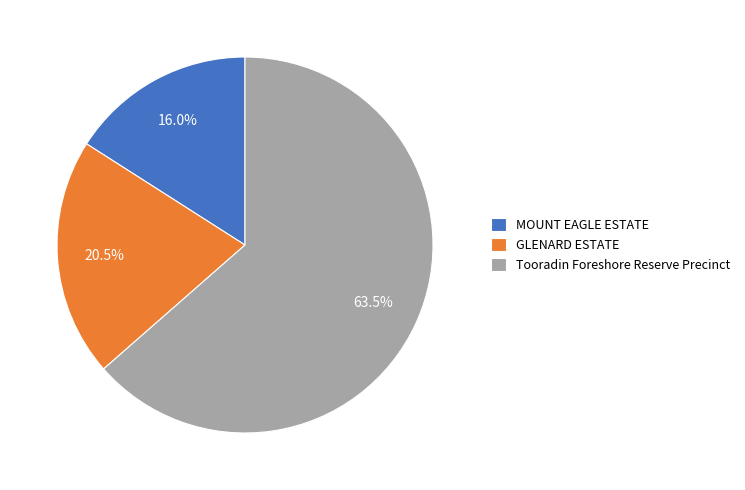

How much of the chart is everything except Tooradin Foreshore Reserve Precinct?

36.5%